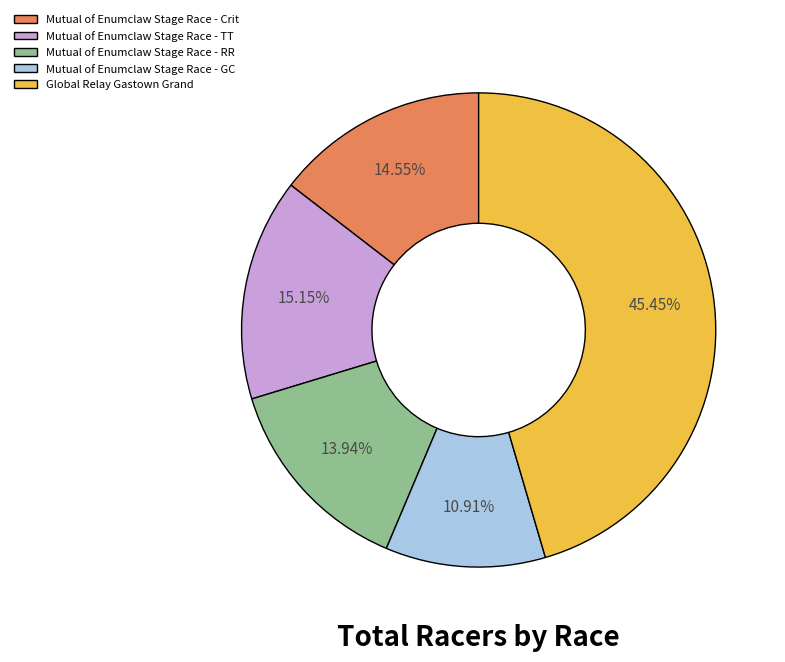

Combined, what portion of the pie is Mutual of Enumclaw Stage Race - GC and Mutual of Enumclaw Stage Race - Crit?

25.5%